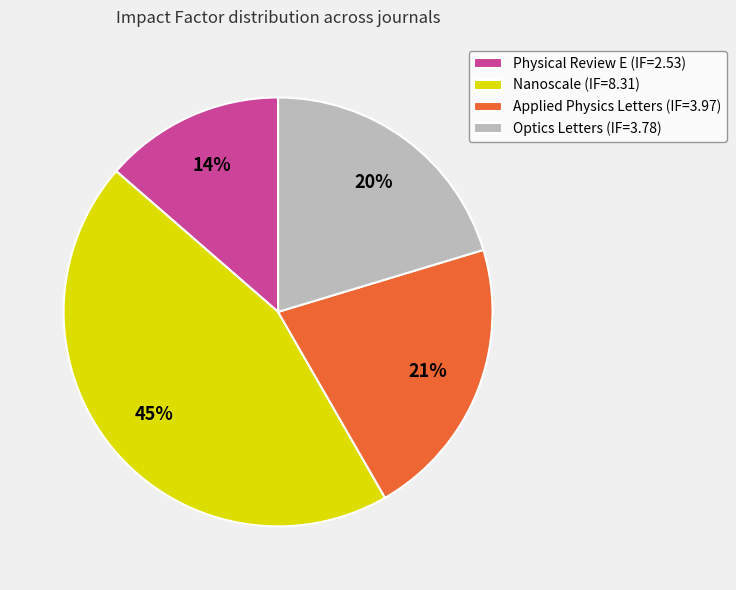

To the nearest percent, what is the difference between the largest and smallest slice percentages?

31%